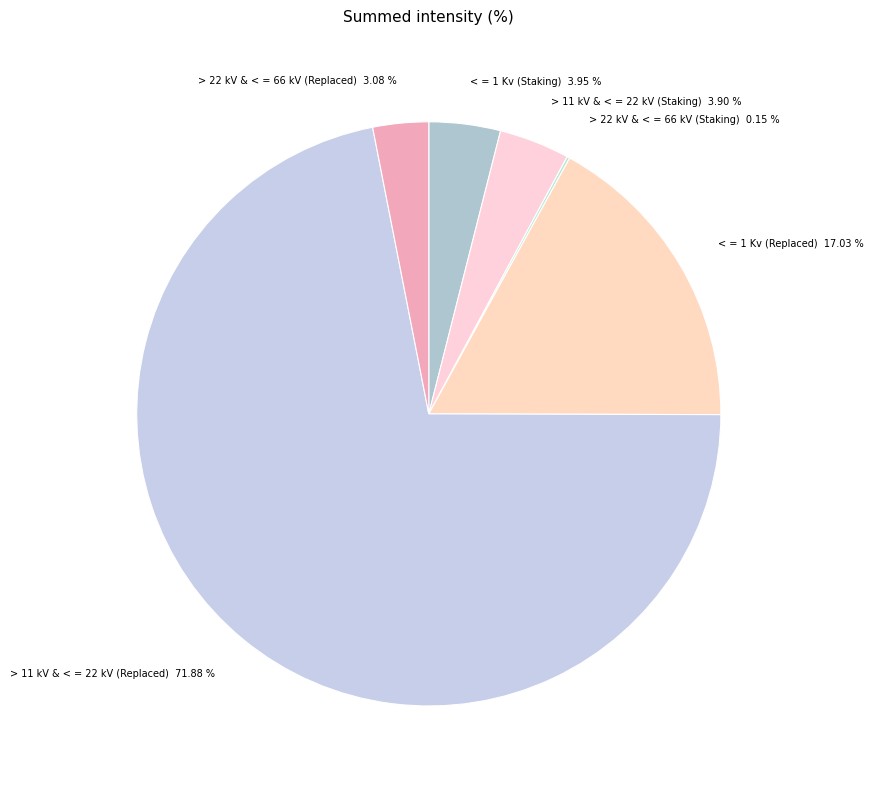

Between > 11 kV & < = 22 kV (Staking) and > 22 kV & < = 66 kV (Replaced), which is larger?

> 11 kV & < = 22 kV (Staking)